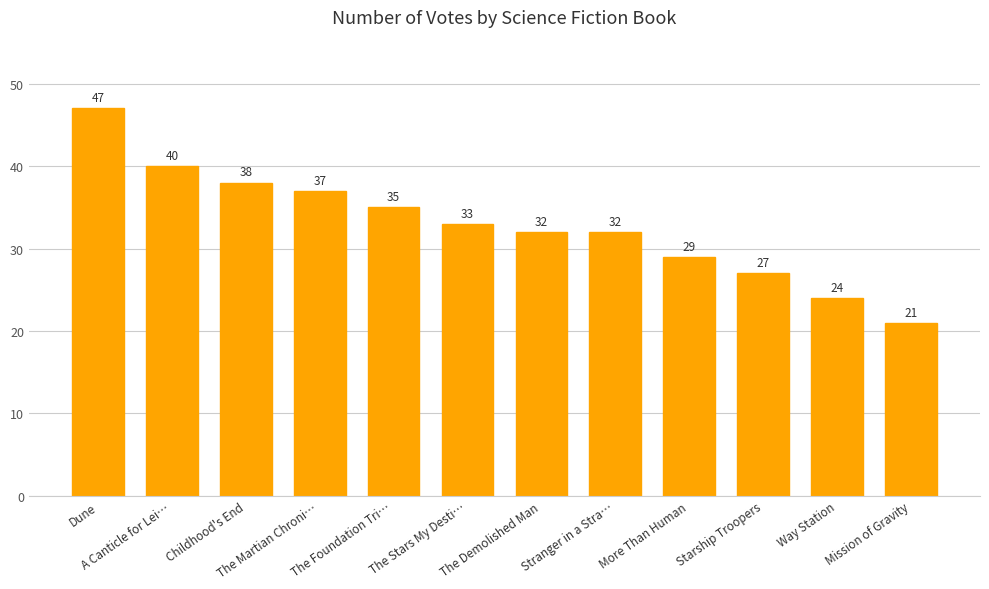

What is the smallest value displayed?

21